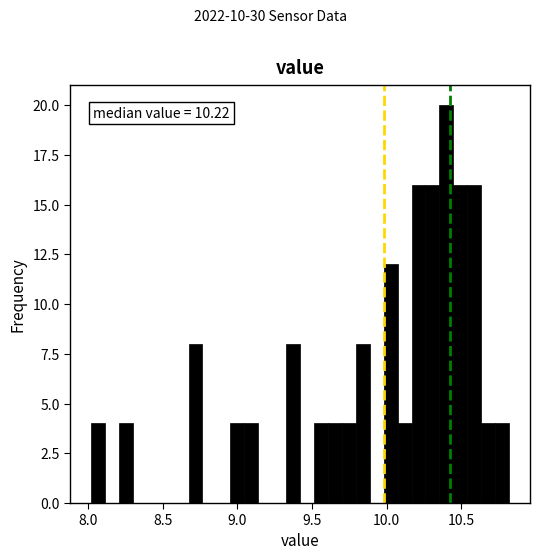

Around what value on the x-axis is the tallest bar? Give the approximate position of its centre, as read against the axis.

10.40